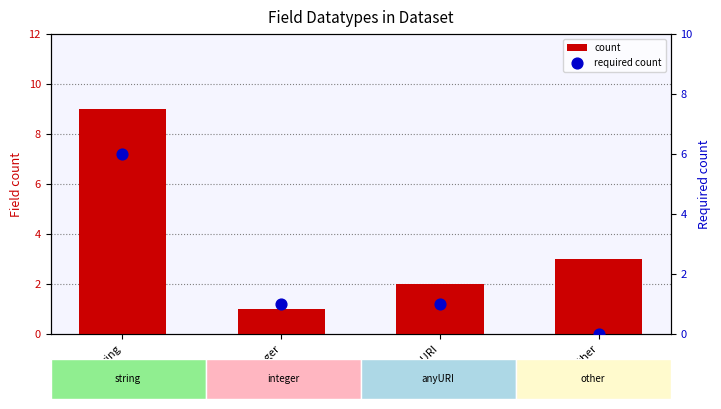

Which series contains the highest Y value?

count